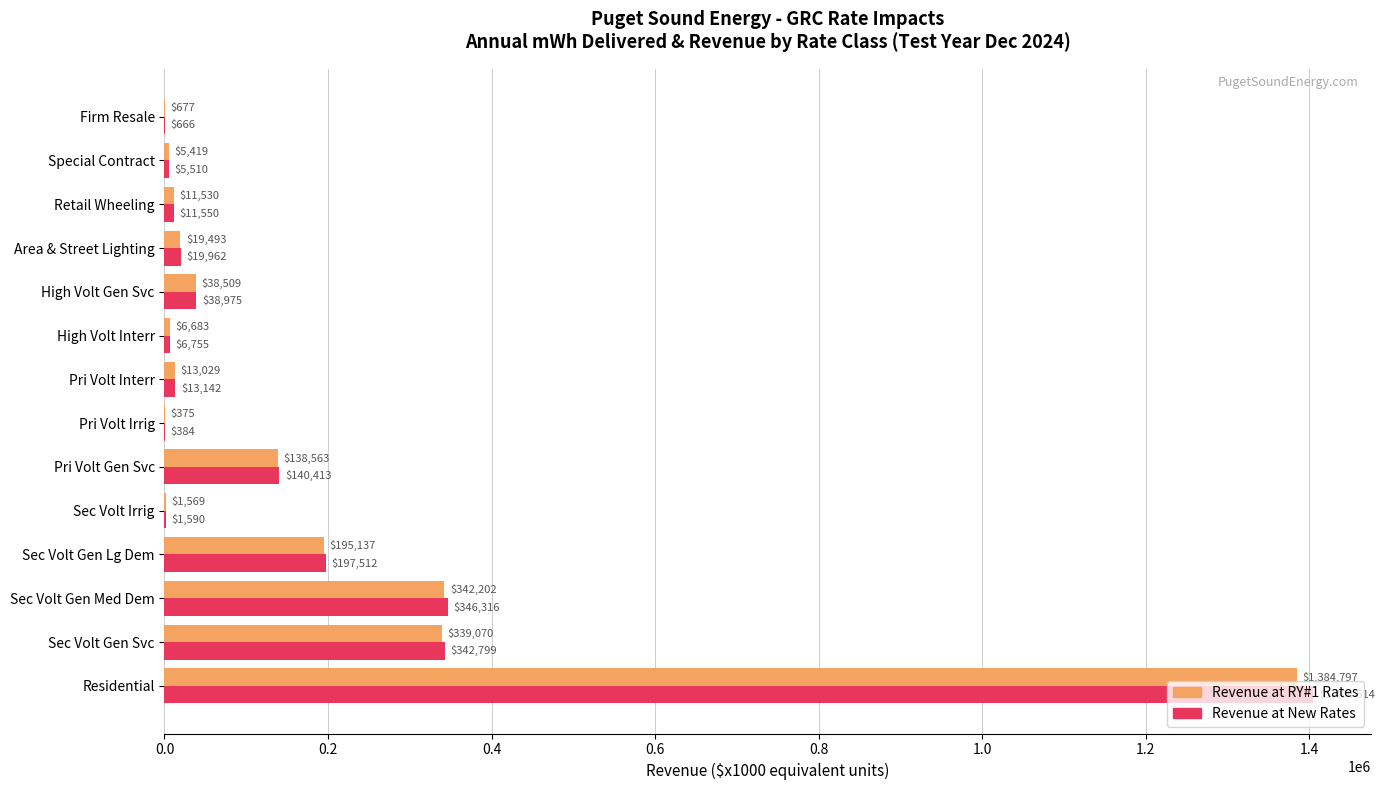

What is the maximum value shown in the chart?

1404614.1